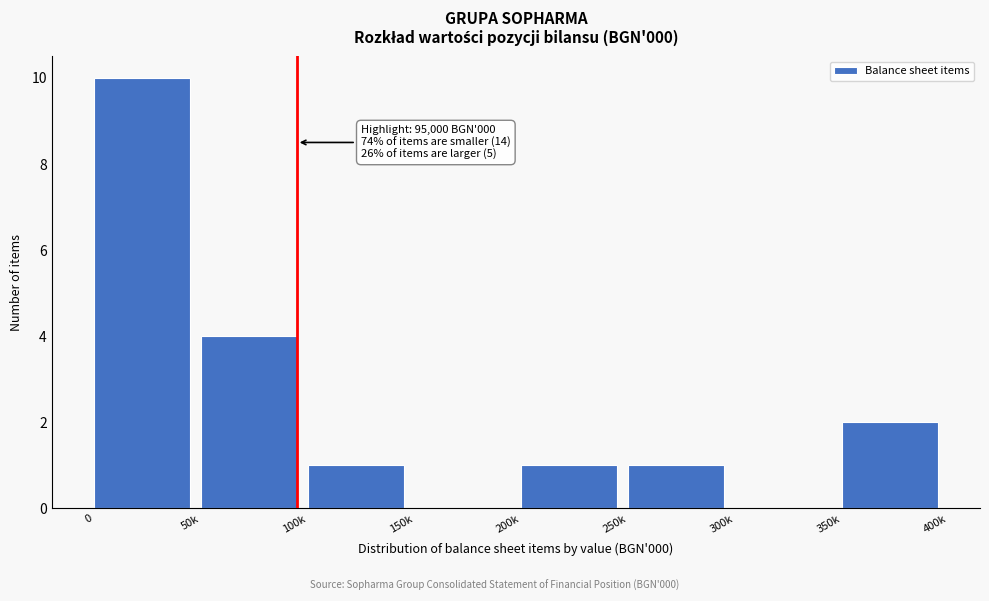

Reading left to right, extract all data points from this chart.

0=10	50k=4	100k=1	150k=0	200k=1	250k=1	300k=0	350k=2